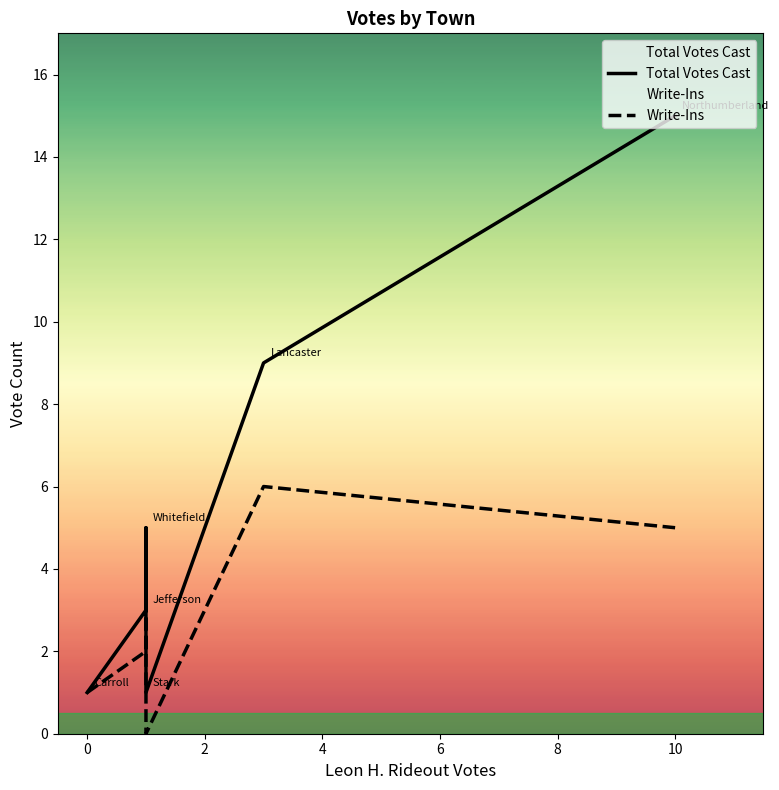

What is the difference between the highest and lowest values at 6?

3